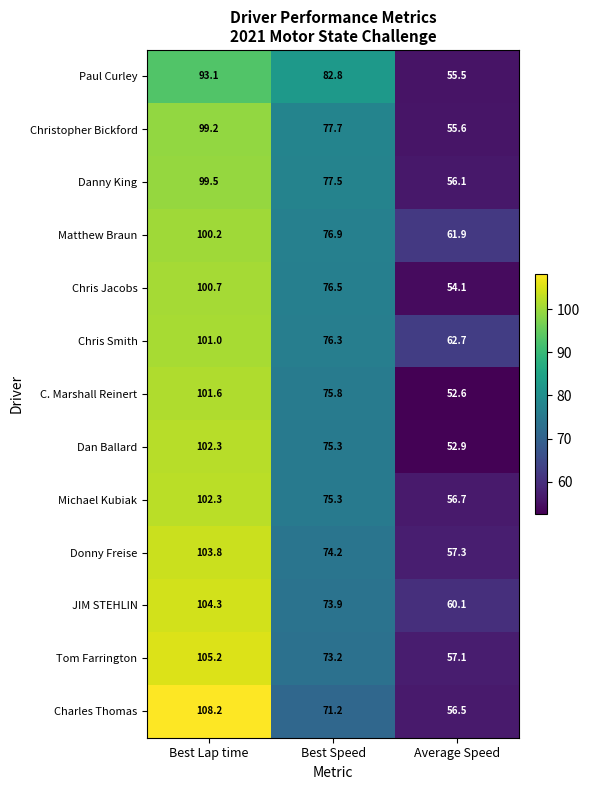

Rank the categories by Matthew Braun value from highest to lowest.

Best Lap time, Best Speed, Average Speed